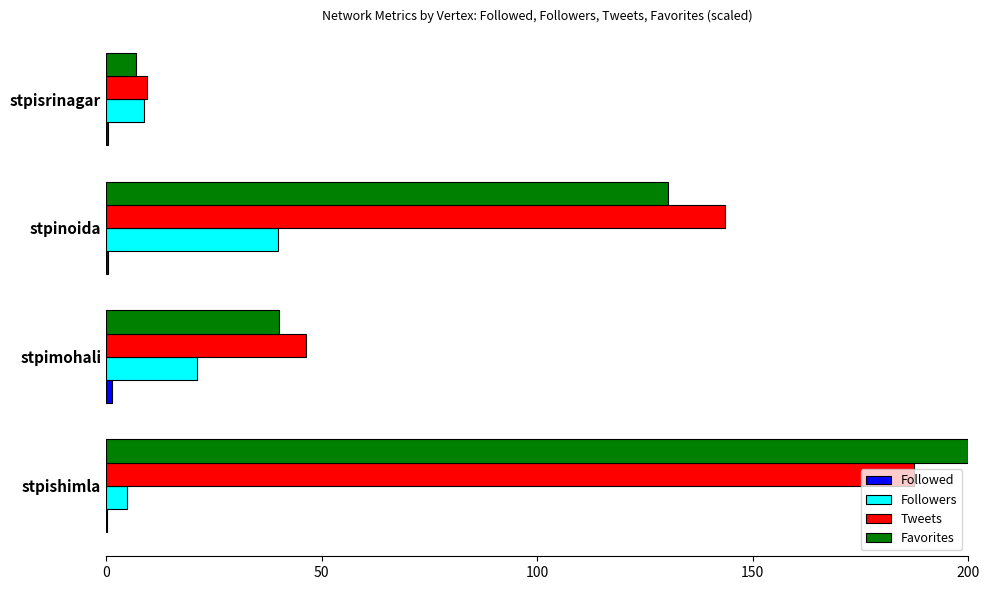

The Favorites series shows 6.9 at stpisrinagar. True or false?

True